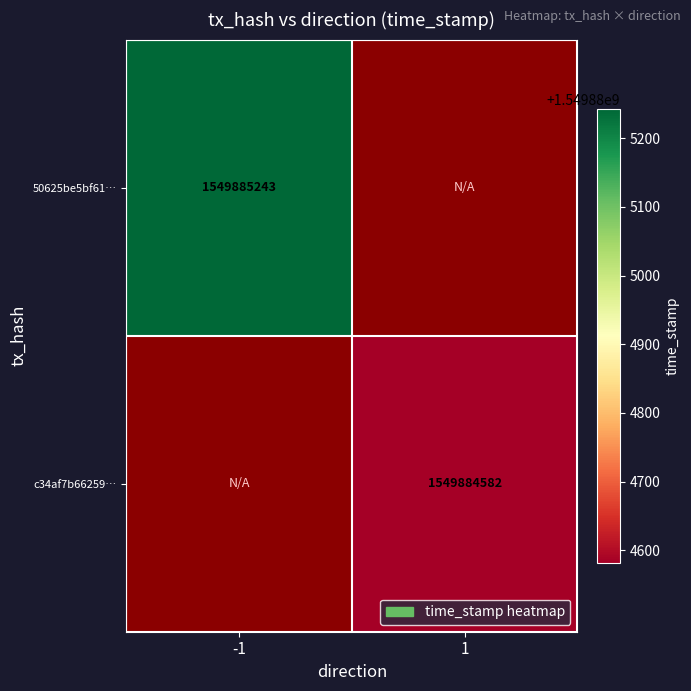

Which has a higher value, time_stamp or direction?

time_stamp